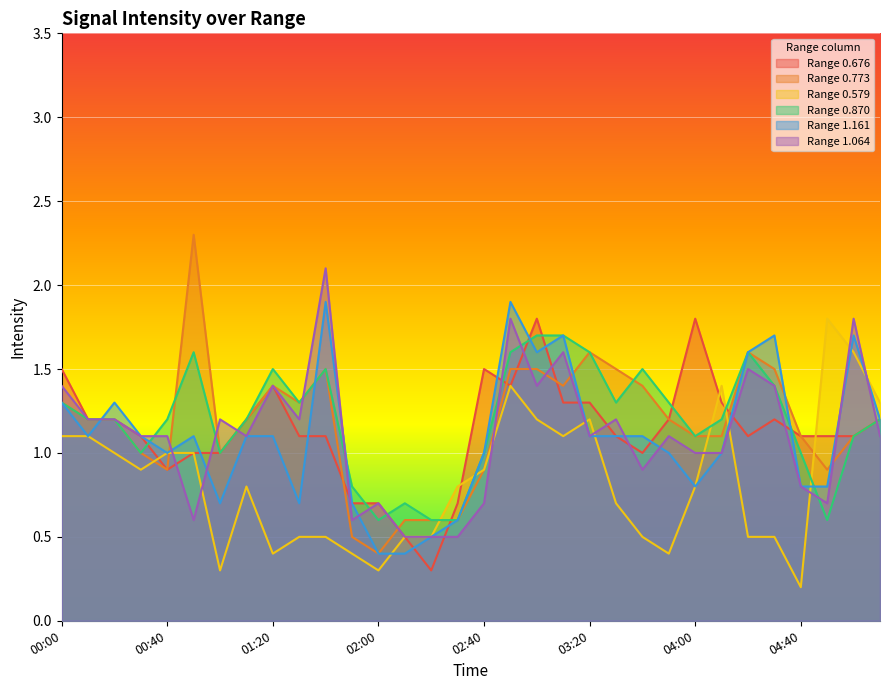

Which has a higher value, 02:00 or 04:50?

04:50